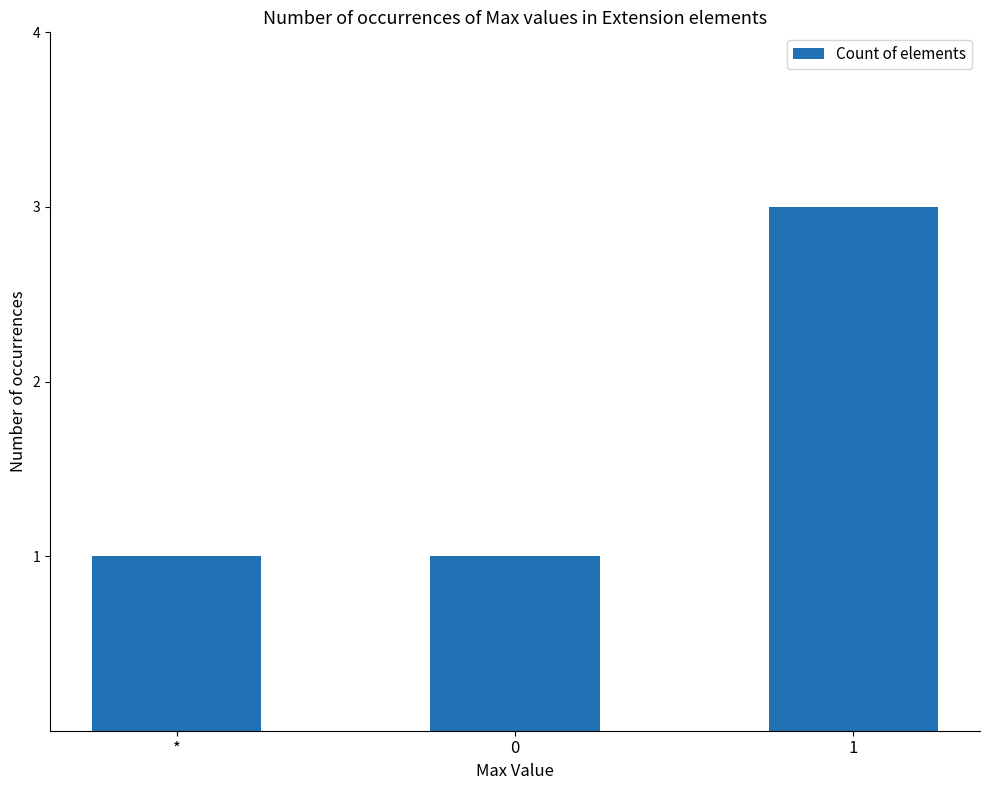

Approximately how many times larger is the value at * compared to 1?

0.3